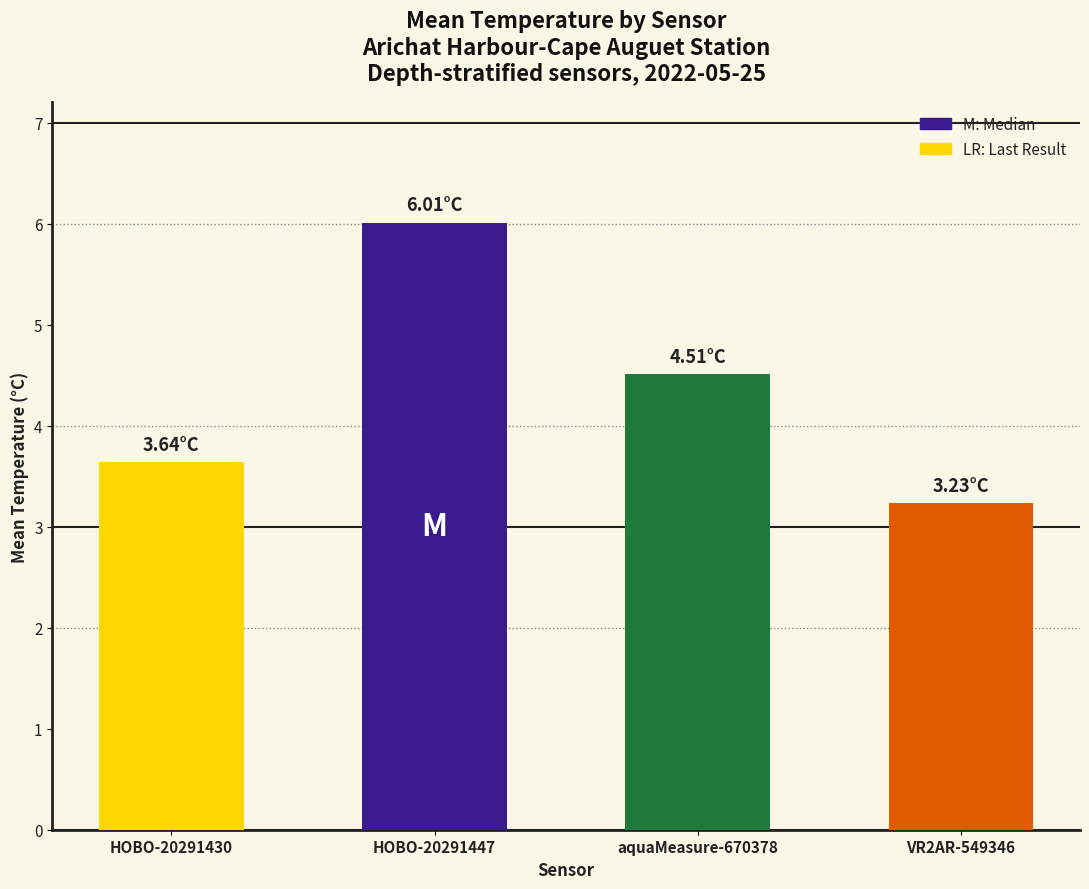

At which label does HOBO-20291430 reach its minimum?

HOBO-20291430